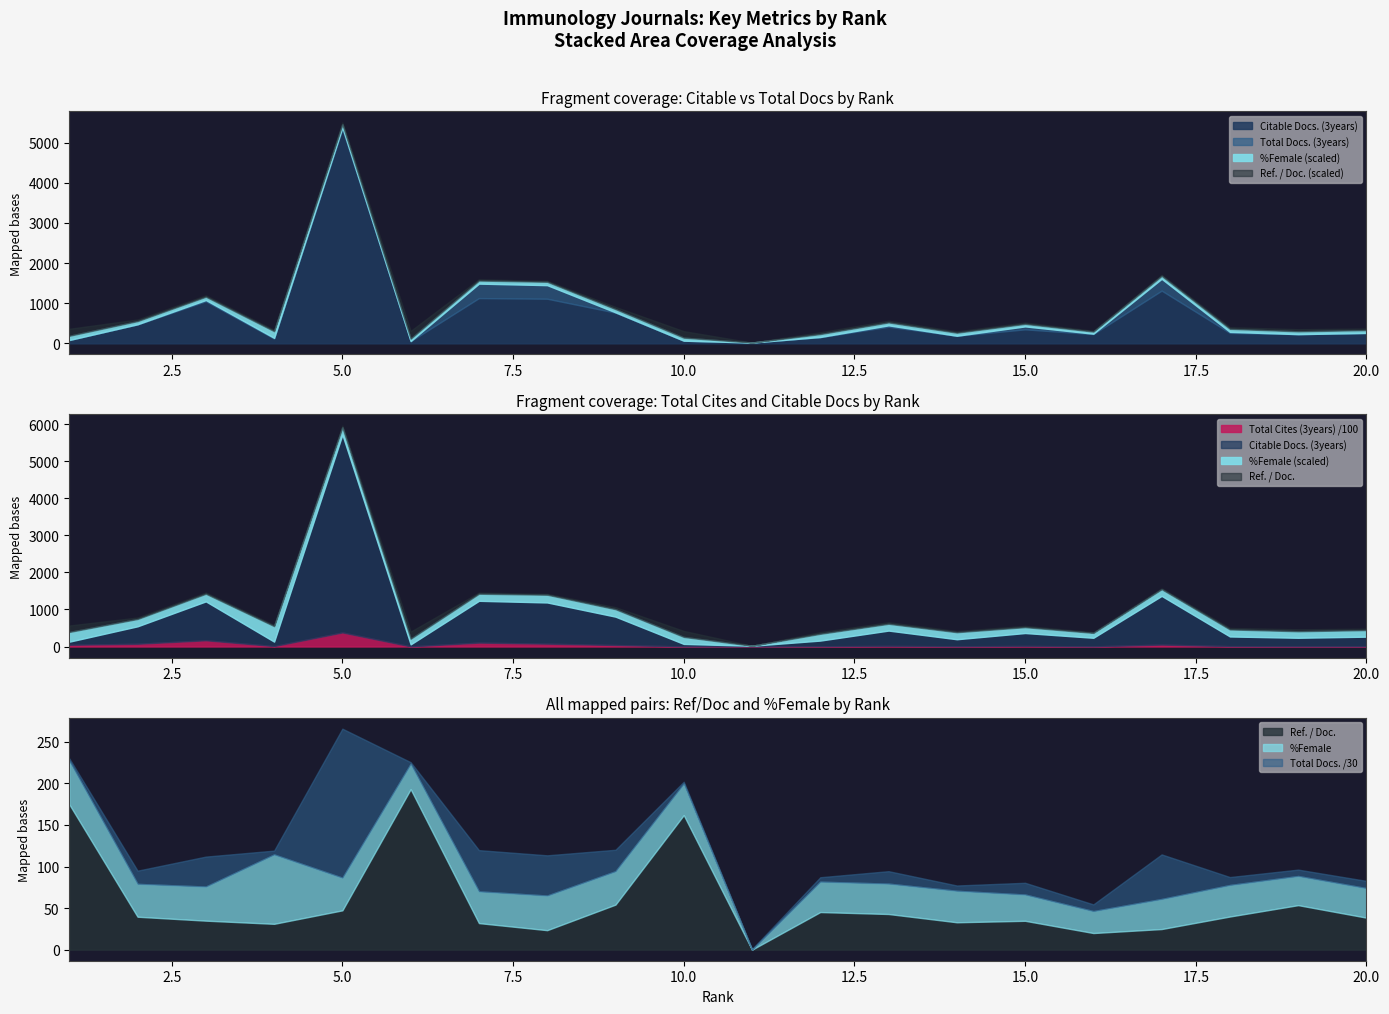

What is the value of the Total Cites (3years) point at the 14th from the left?

668.0